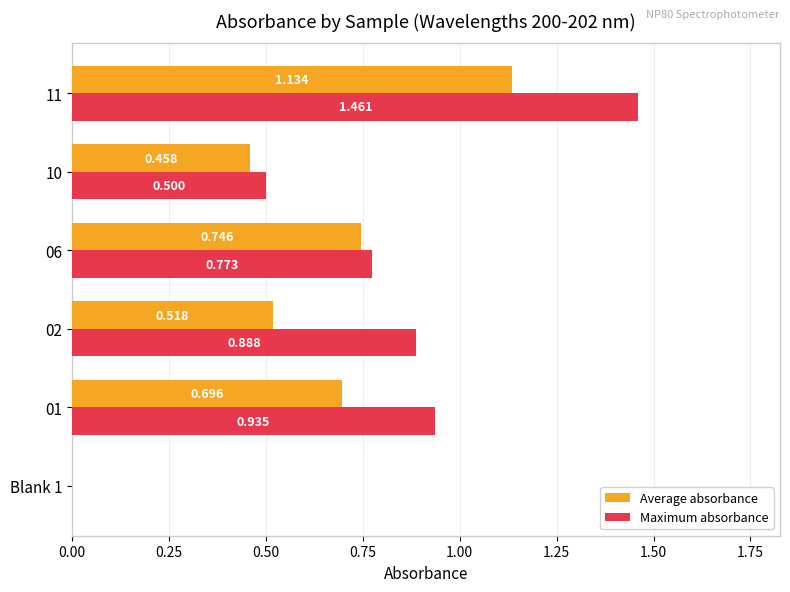

Which series has the largest total across all categories?

Maximum absorbance